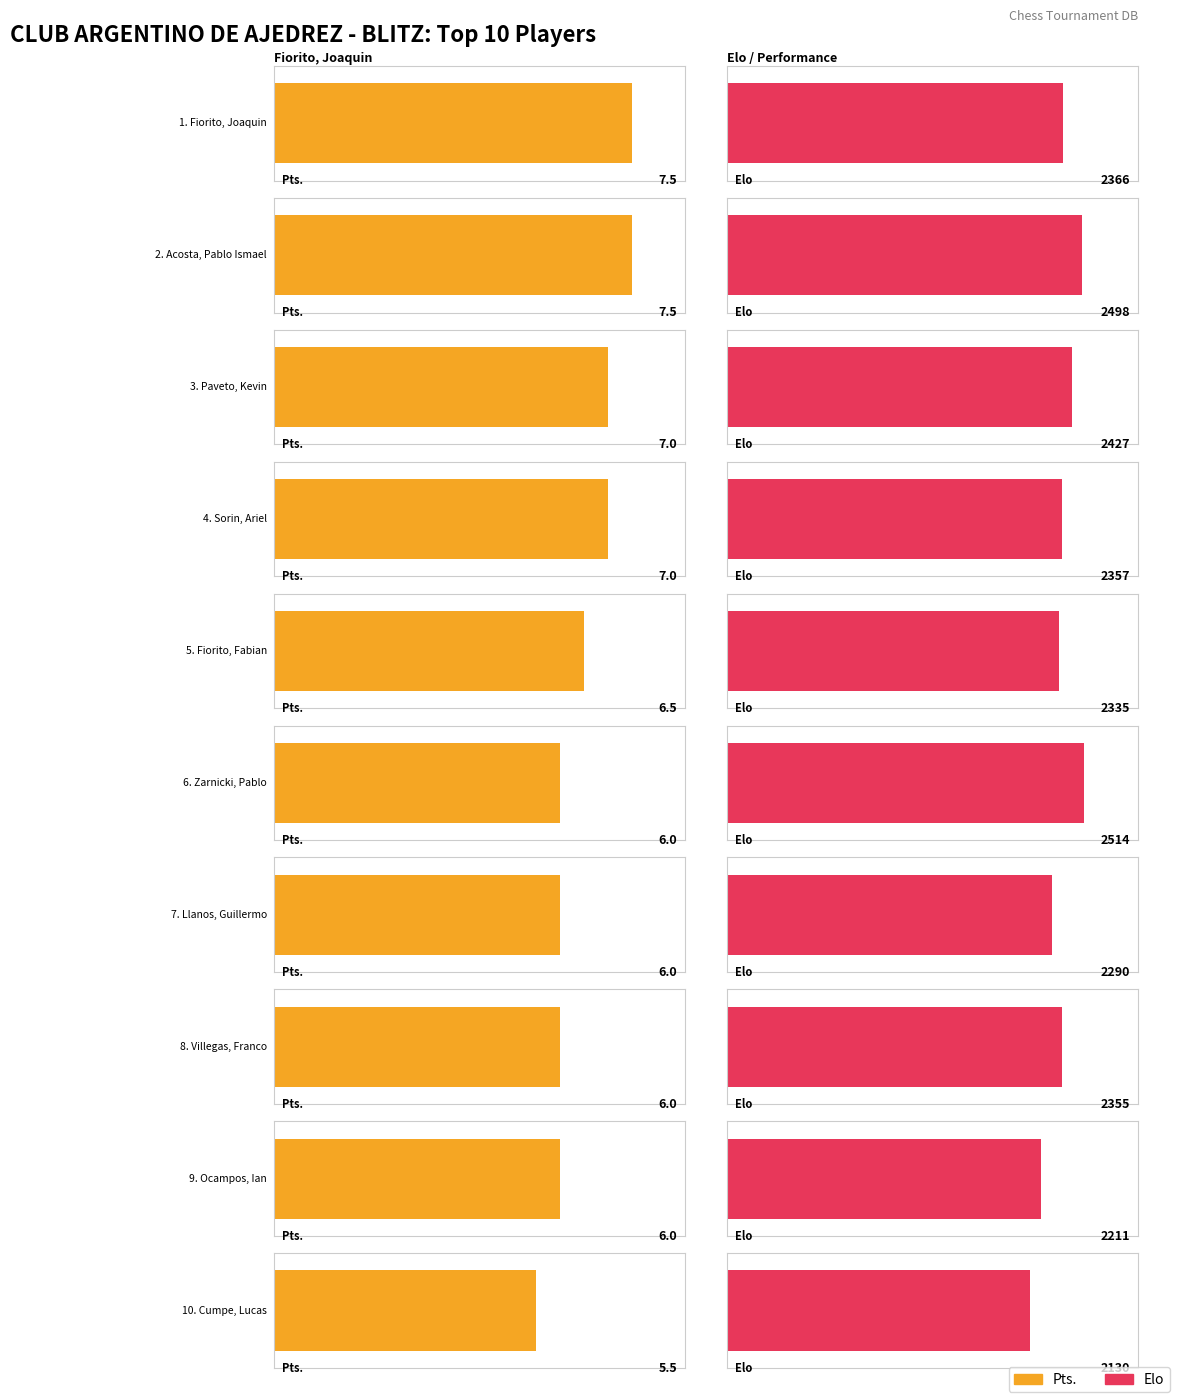

Is it true that Des 2 equals 6.0 at Villegas, Franco?

True